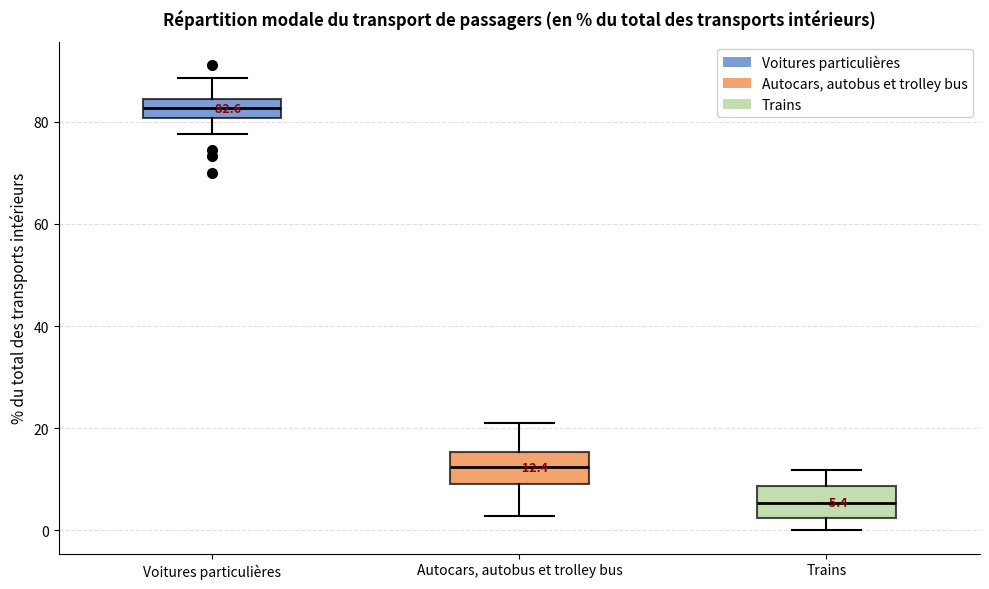

Which box has the highest median line?

Voitures particulières